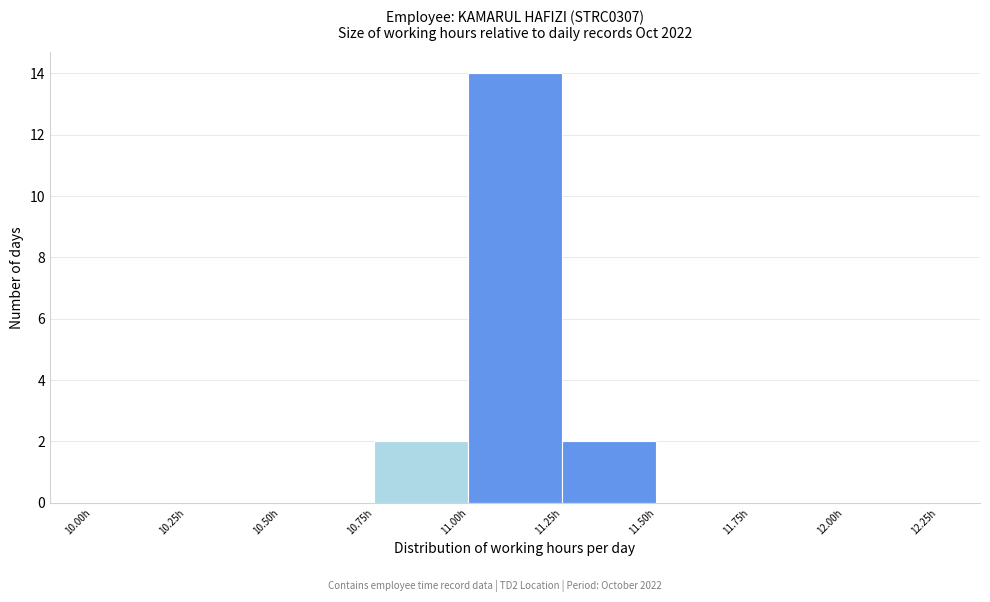

Over which range of the x-axis is the bar tallest?

11.00 to 11.25